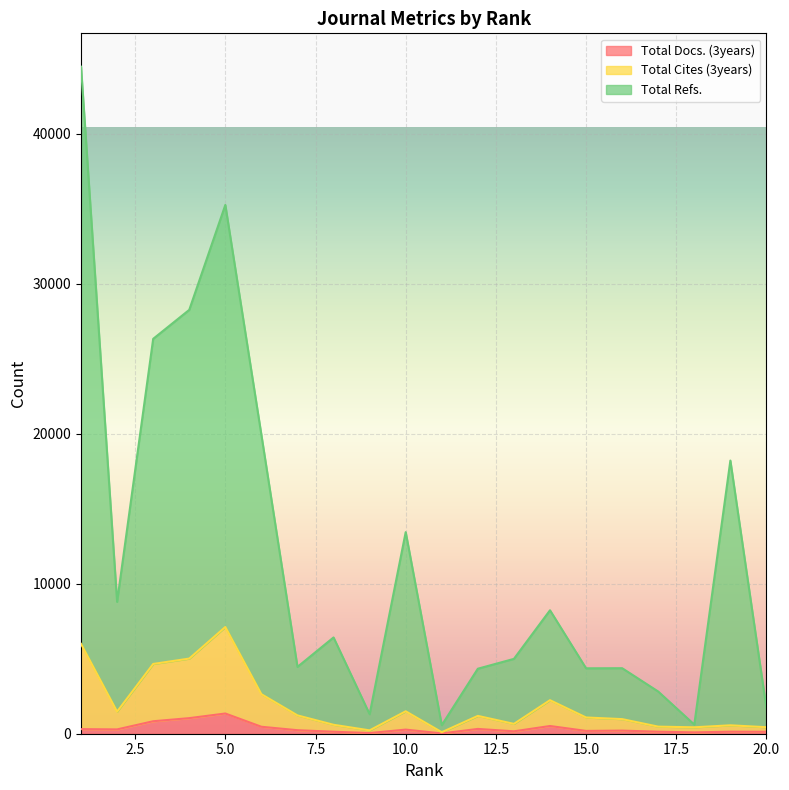

Rank the series at 18 from lowest to highest value.

Total Docs. (3years), Total Cites (3years), Total Refs.